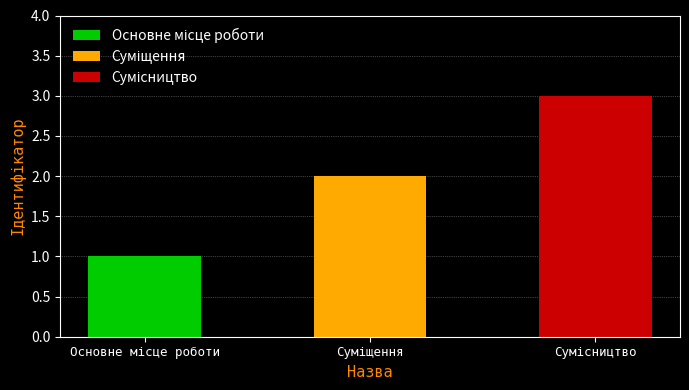

What is the ratio of the value at Суміщення to the value at Сумісництво?

0.7